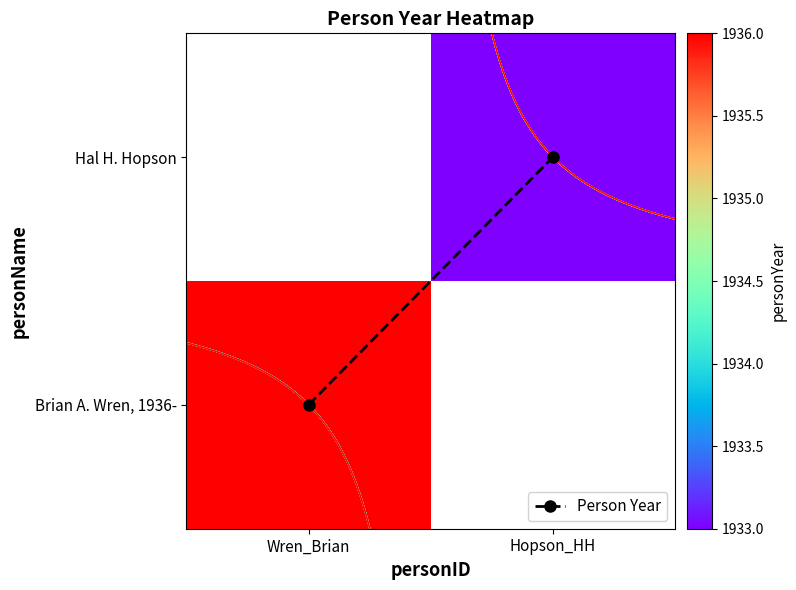

How many series are shown in this chart?

3